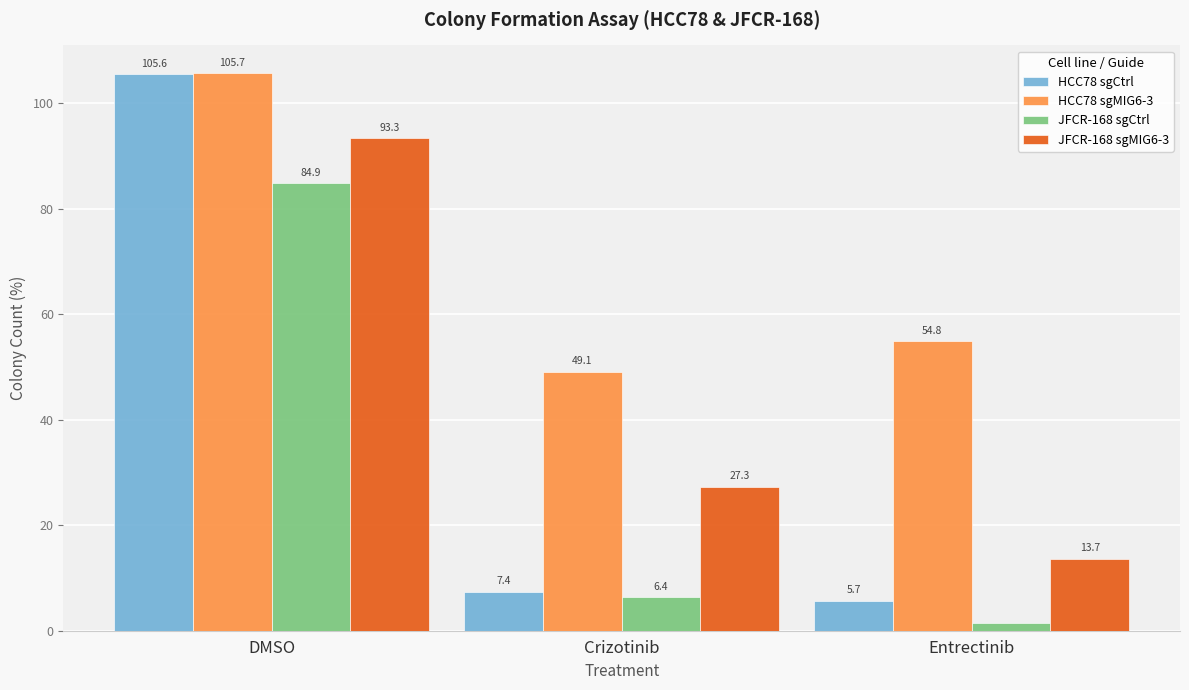

Which label corresponds to the smallest value in the chart?

Entrectinib